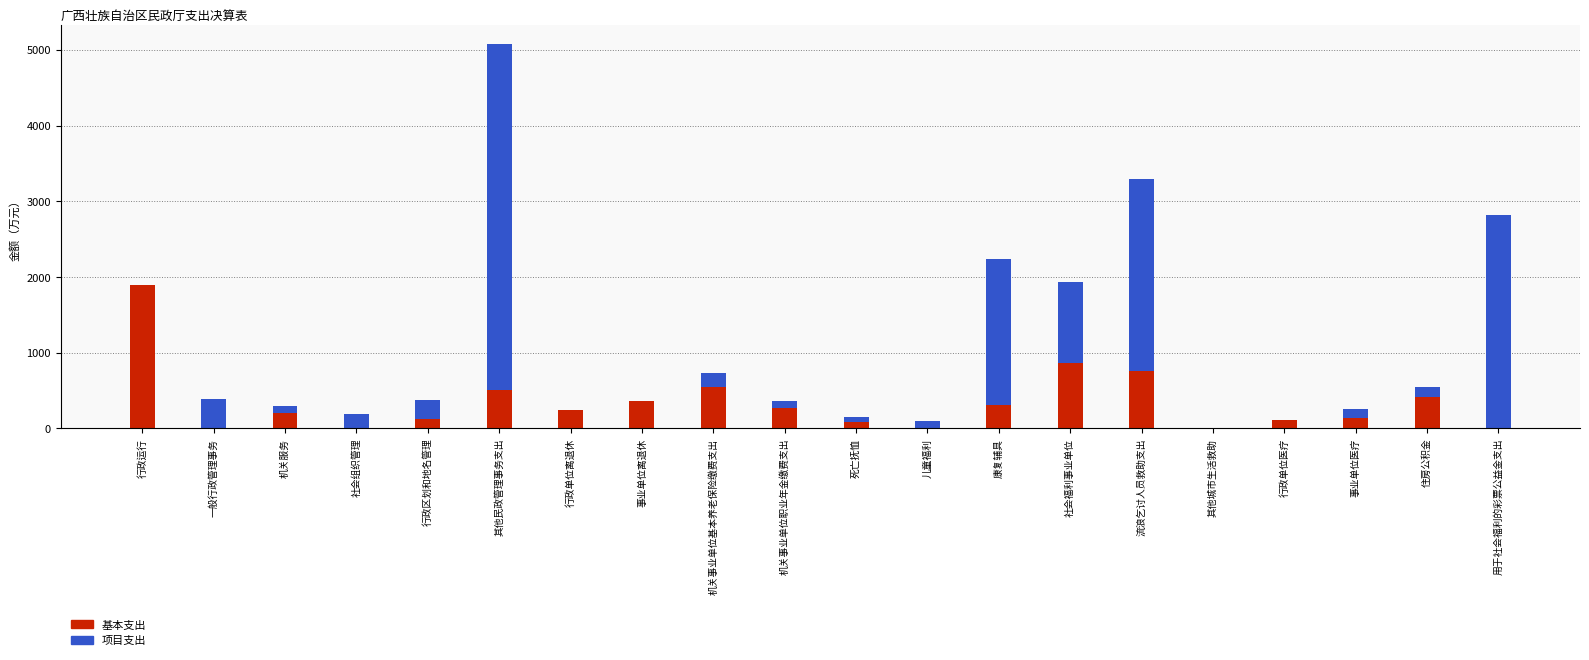

What are all the series names shown in the legend?

基本支出, 项目支出